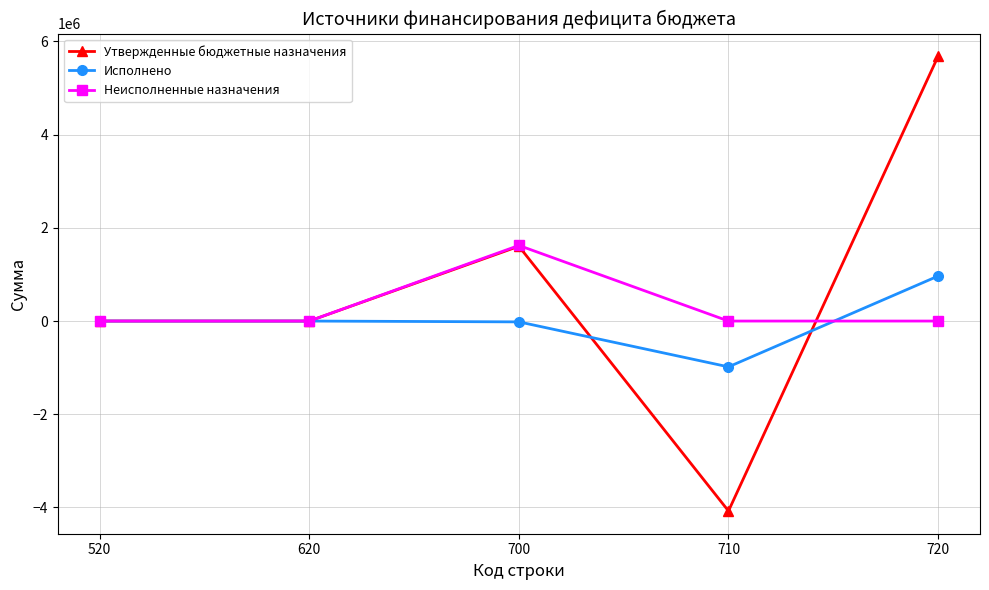

What is the difference between the highest and lowest values at 710?

4075292.0